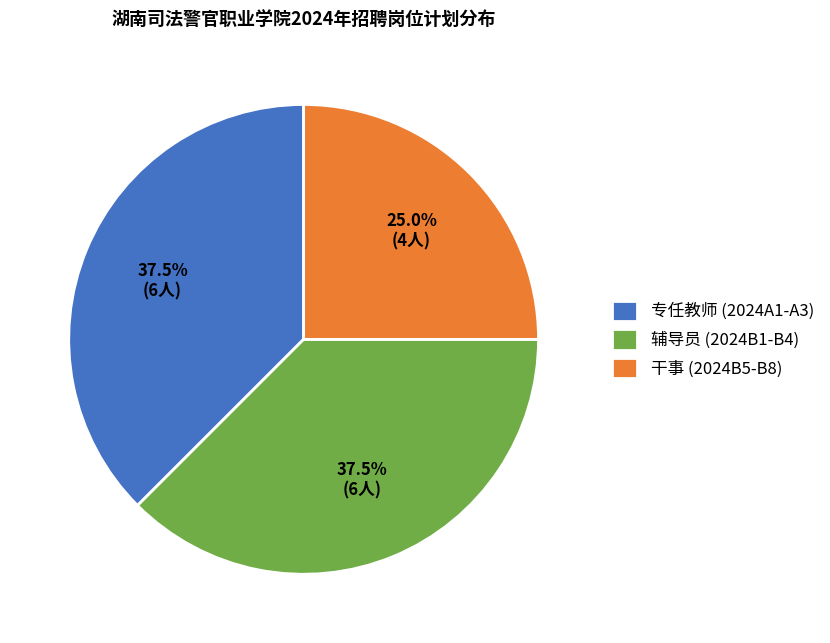

Which category has the smallest portion of the pie?

干事 (2024B5-B8)